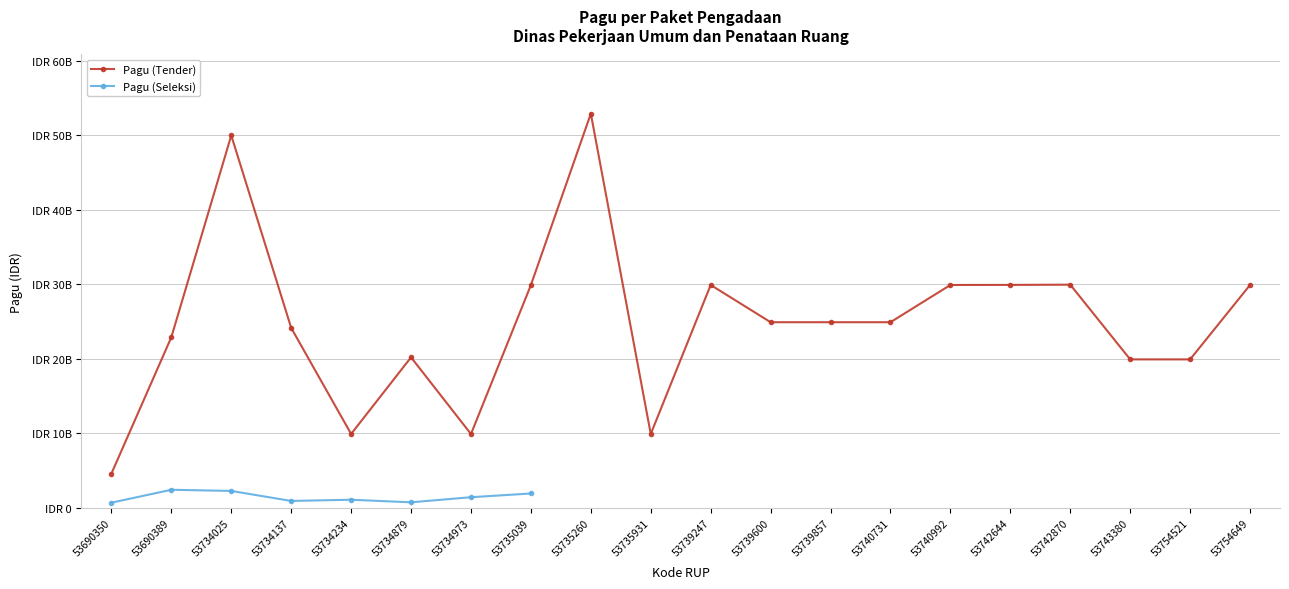

What is the difference between the maximum and minimum values in the Pagu (Tender) series?

48325941050.0